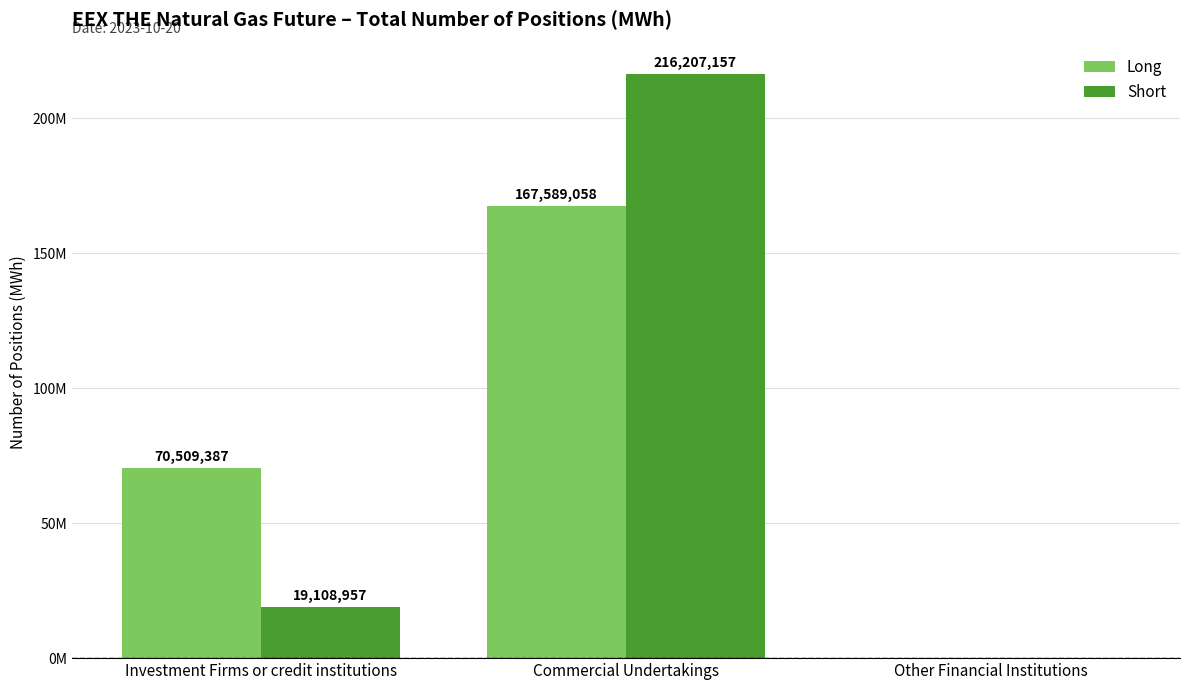

Does the chart contain stacked bars?

No